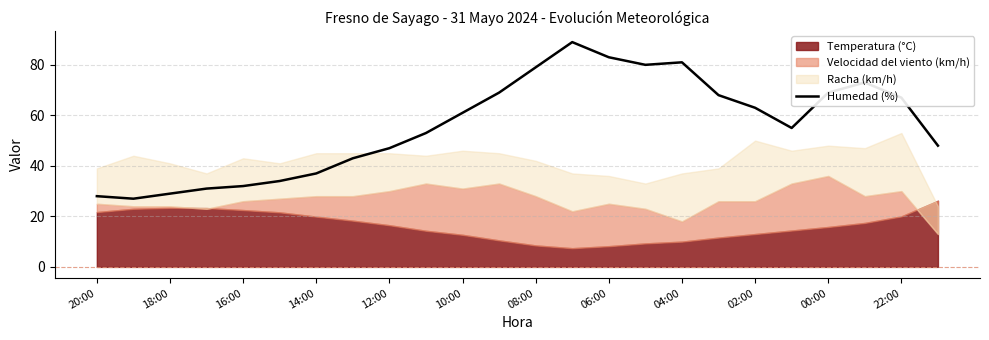

How many data points are less than 61?

12